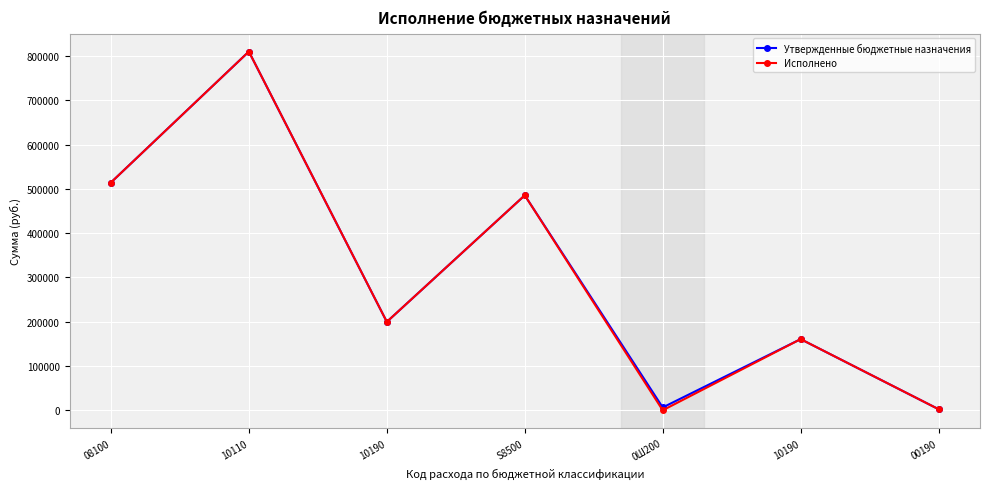

What is the maximum value shown in the chart?

810131.3